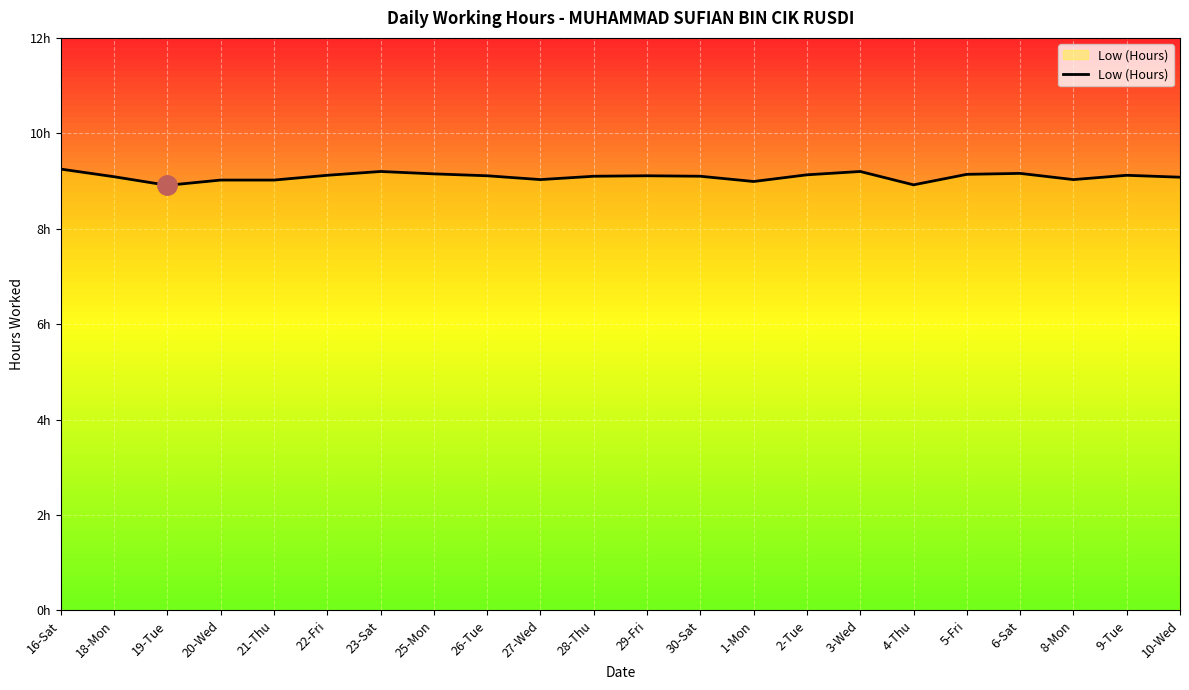

Where does the data first go above 9?

16-Sat